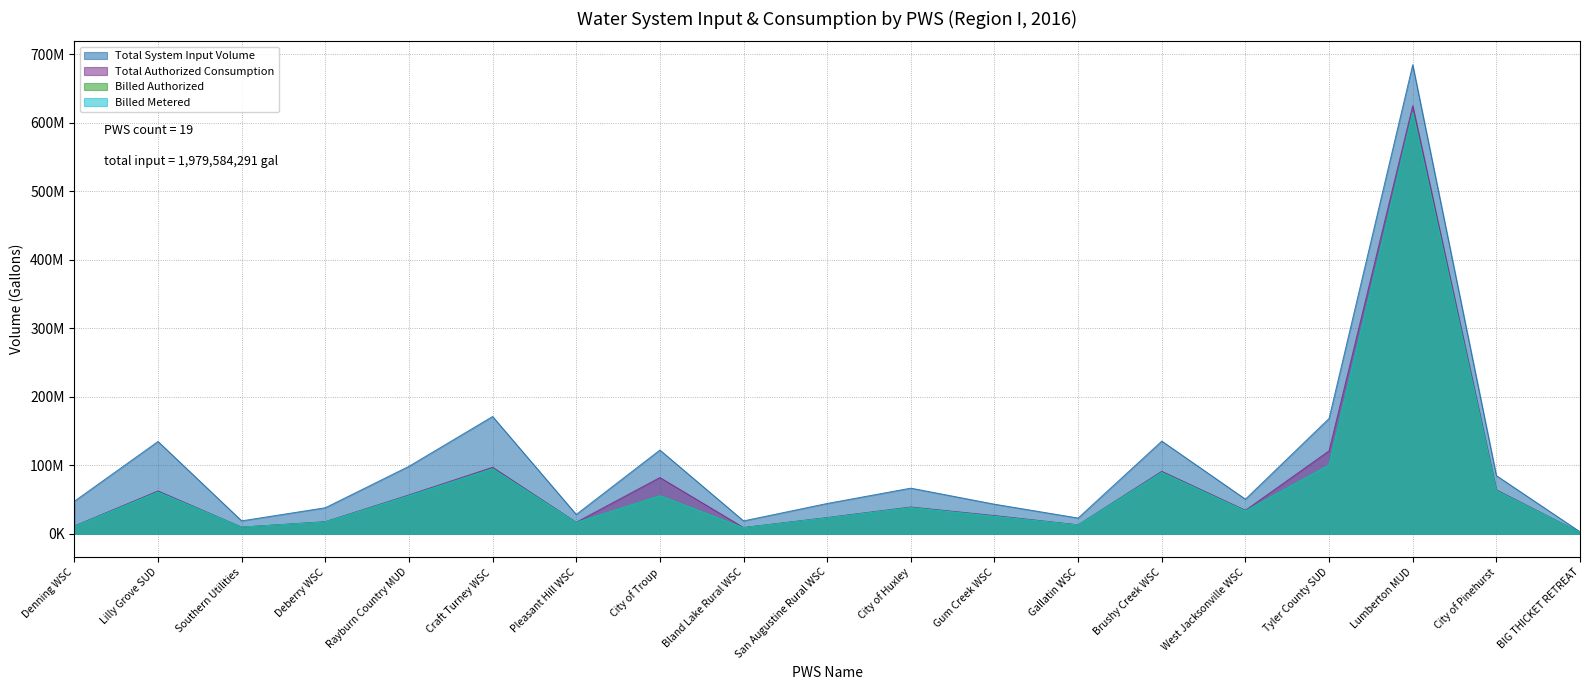

What is the label of the 19th point from the left?

BIG THICKET RETREAT